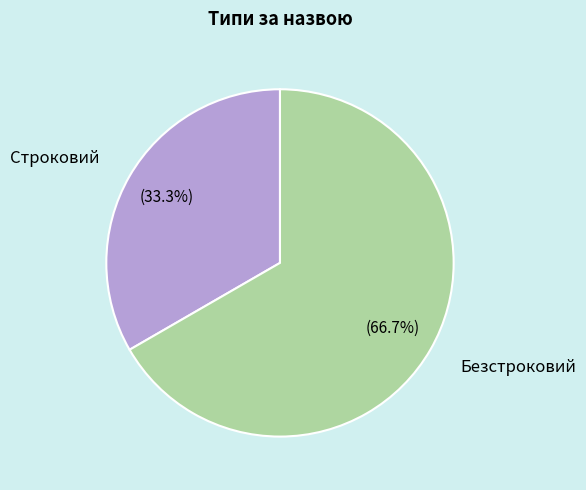

Count the number of slices in the pie.

2